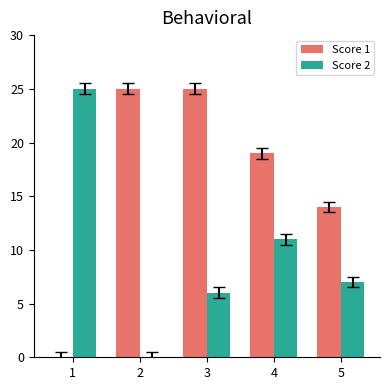

What are all the series names shown in the legend?

Score 1, Score 2